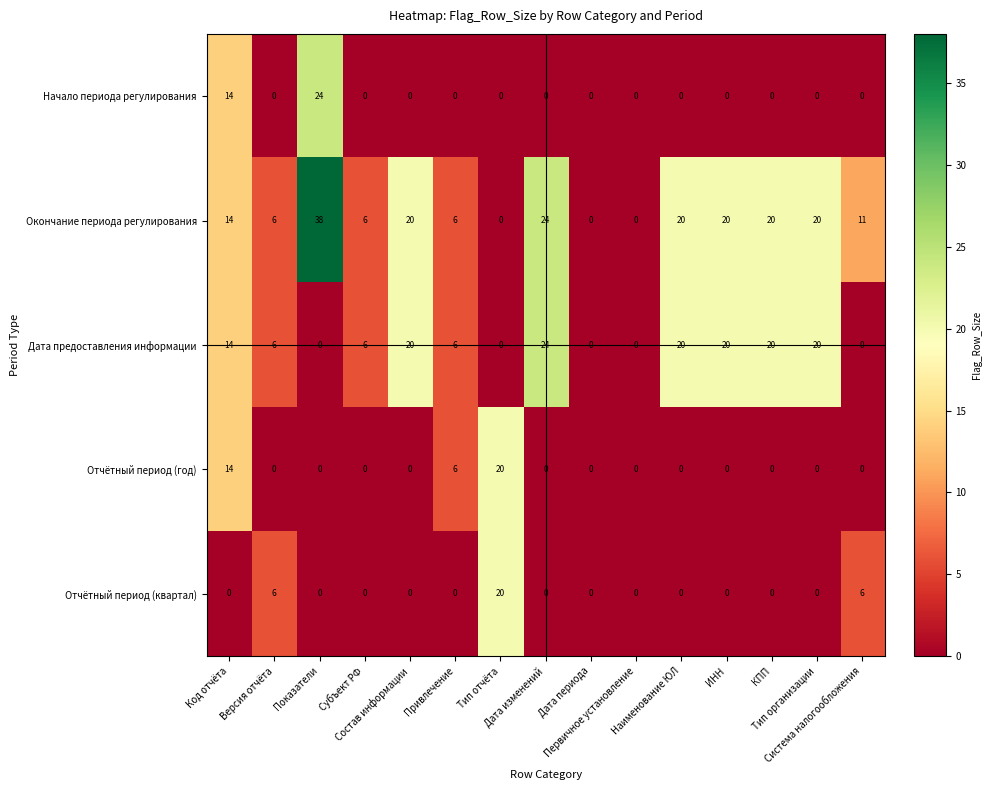

Which series has the widest spread of values?

Окончание периода регулирования